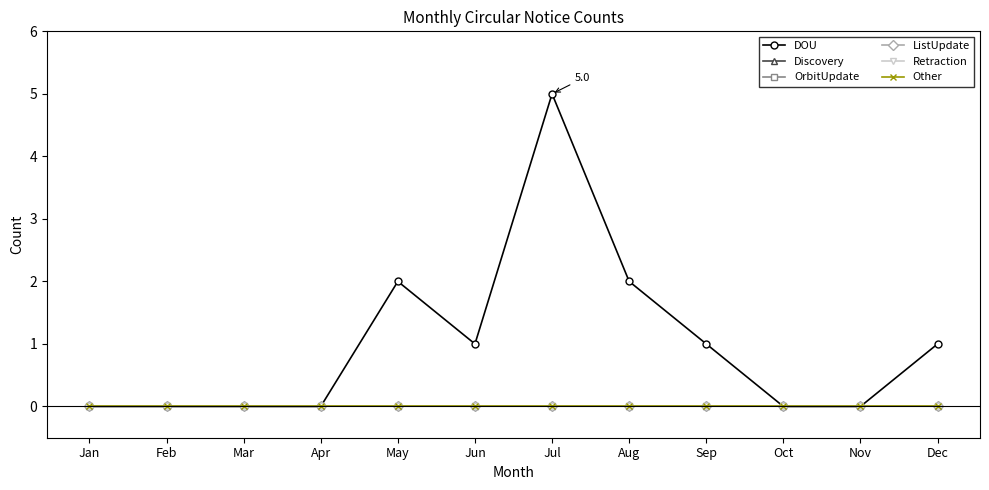

Between Feb and Jul, which series saw the biggest shift?

DOU